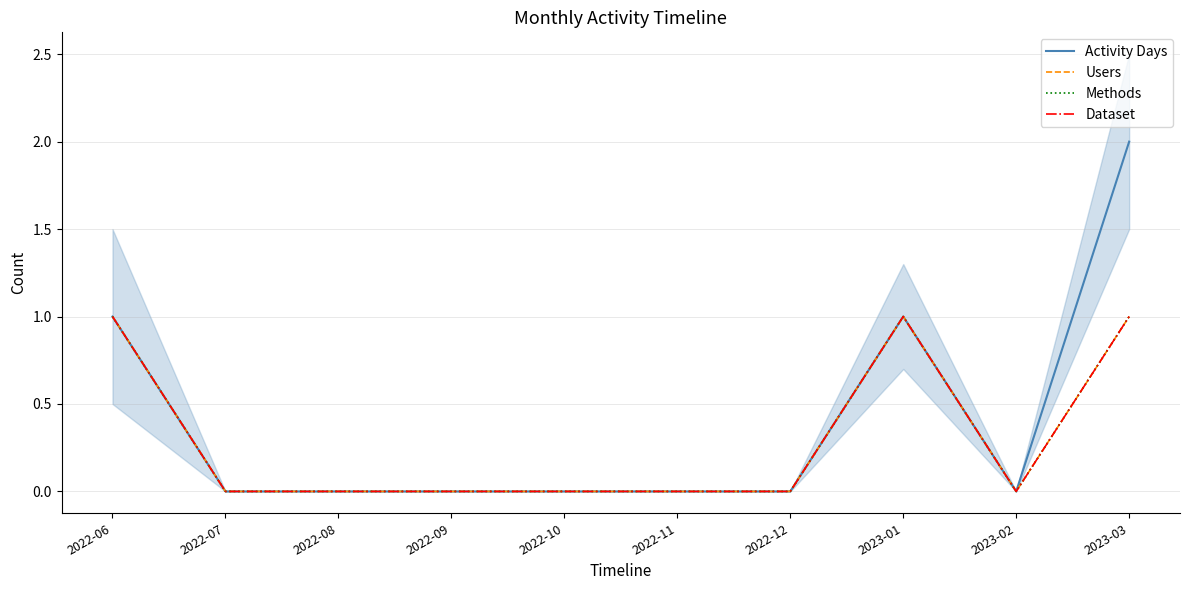

The value of Methods at 2023-03 is 1. True or false?

True